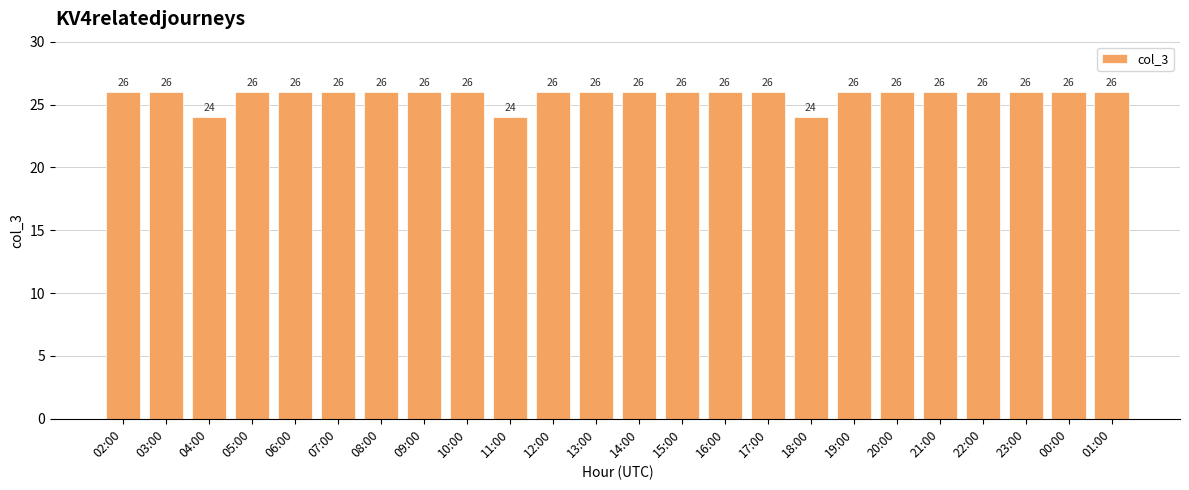

Count the values in the range 26 to 27.

21